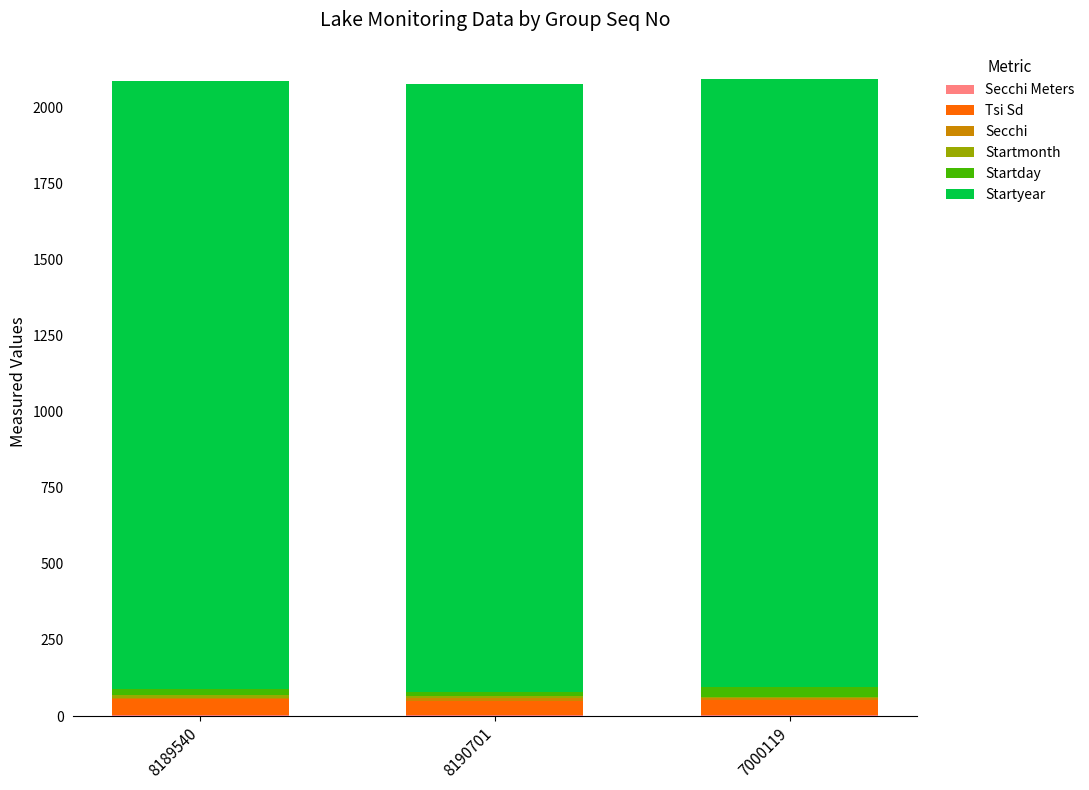

Does the chart contain stacked bars?

Yes